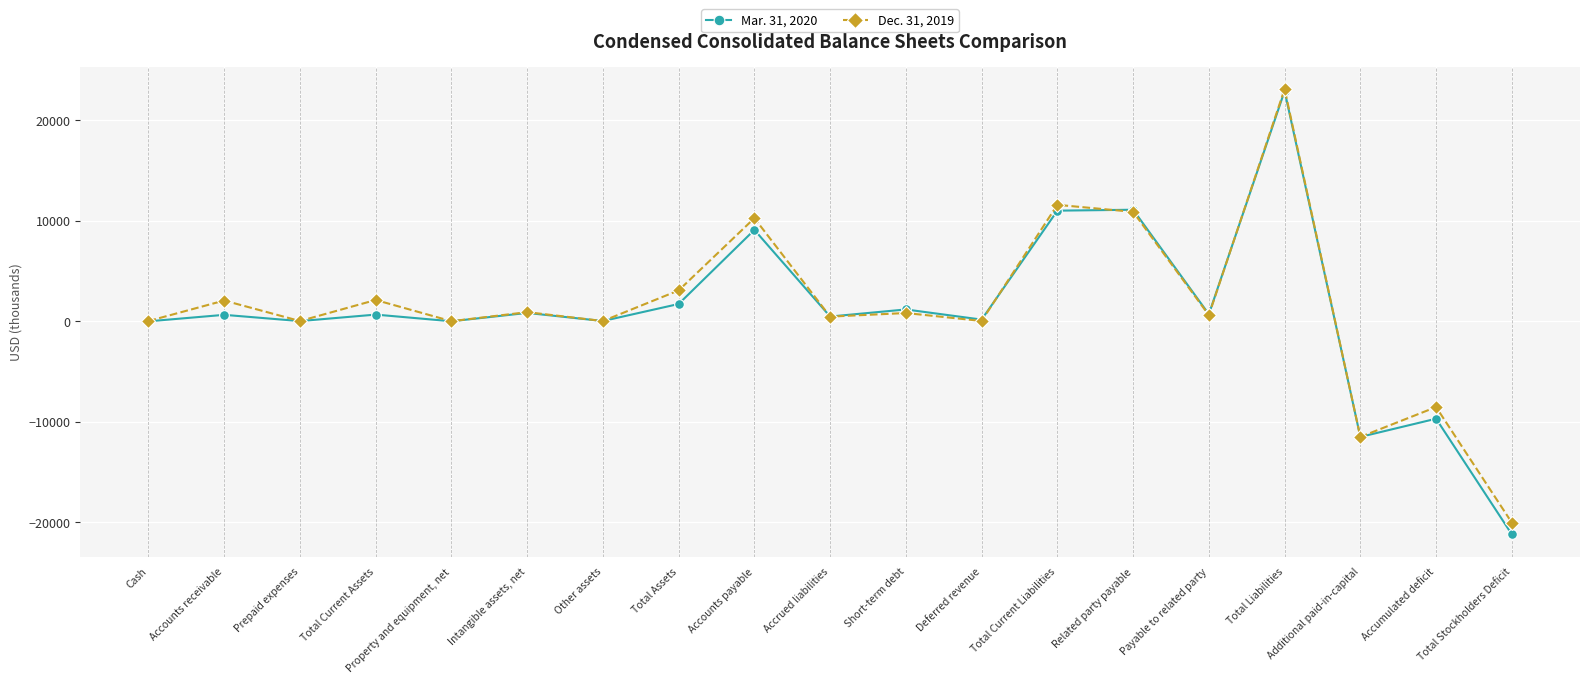

What is the difference between the second highest and second lowest values in the Mar. 31, 2020 series?

22622